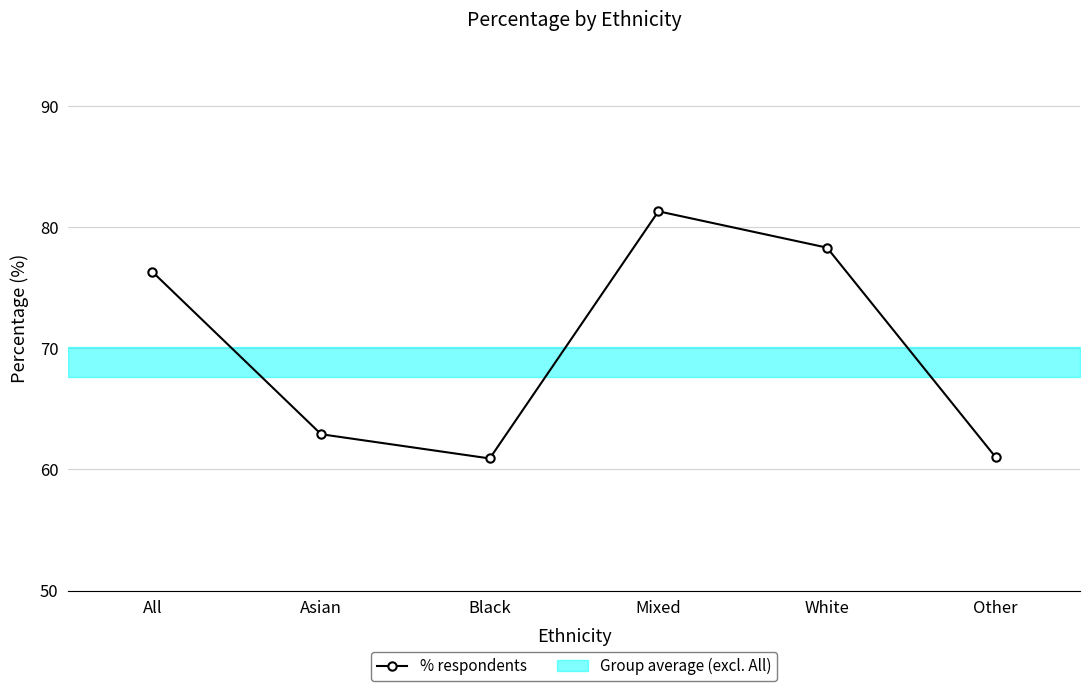

What value does the data have at White?

78.3